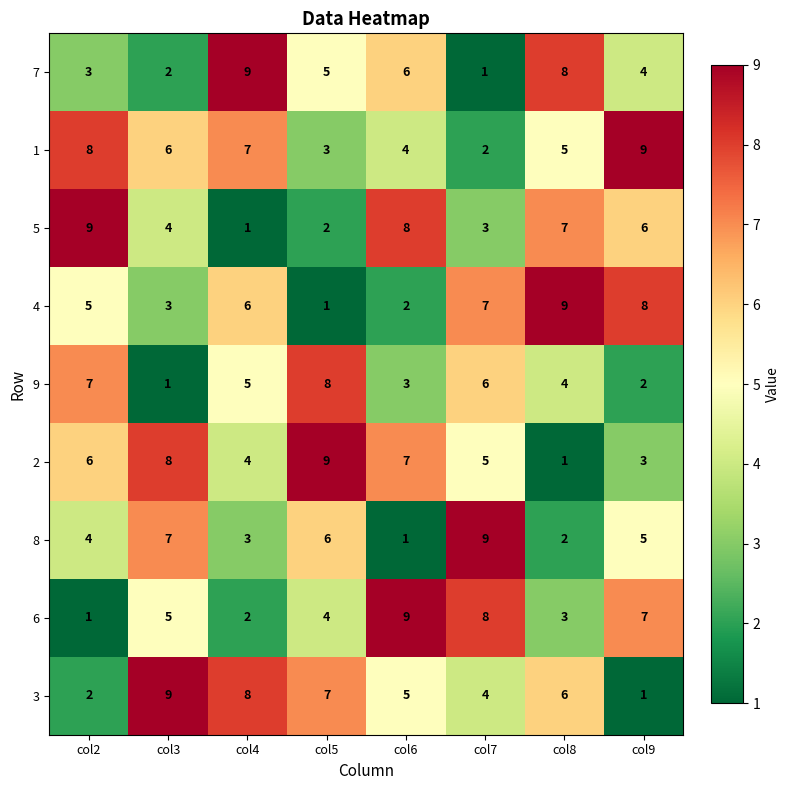

What is the total value across all series at col8?

45